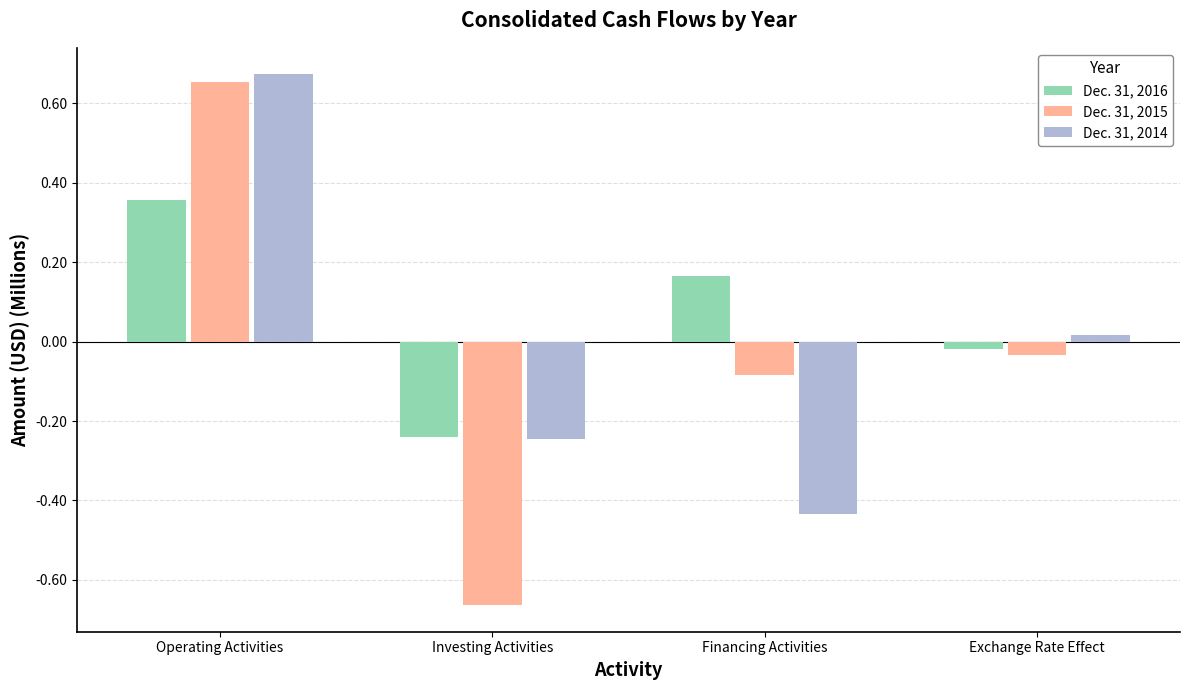

What is the label of the 4th bar from the left?

Exchange Rate Effect